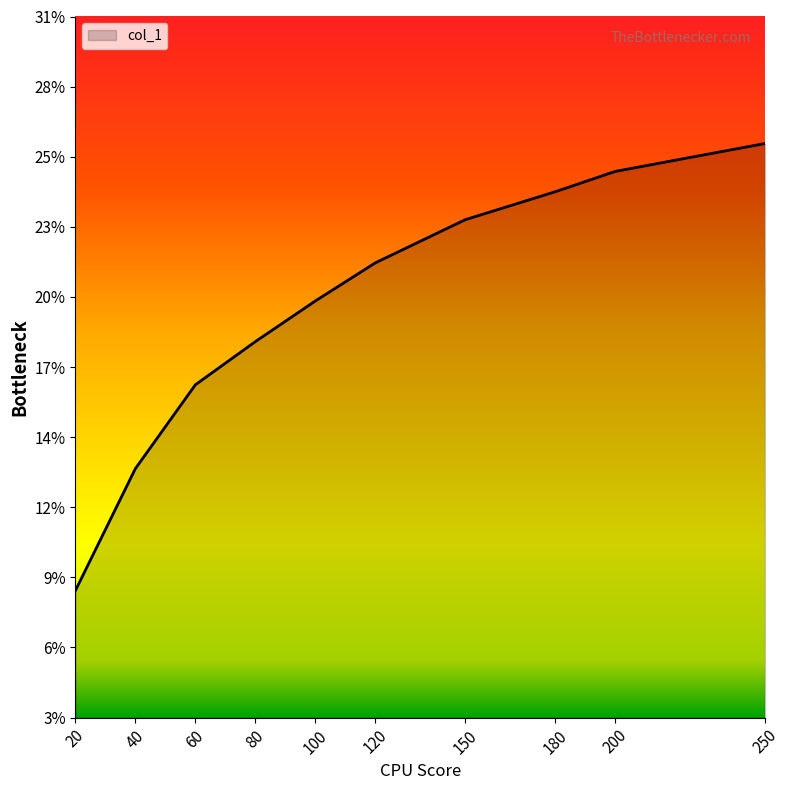

Rank the categories by value from highest to lowest.

250, 200, 180, 150, 120, 100, 80, 60, 40, 20